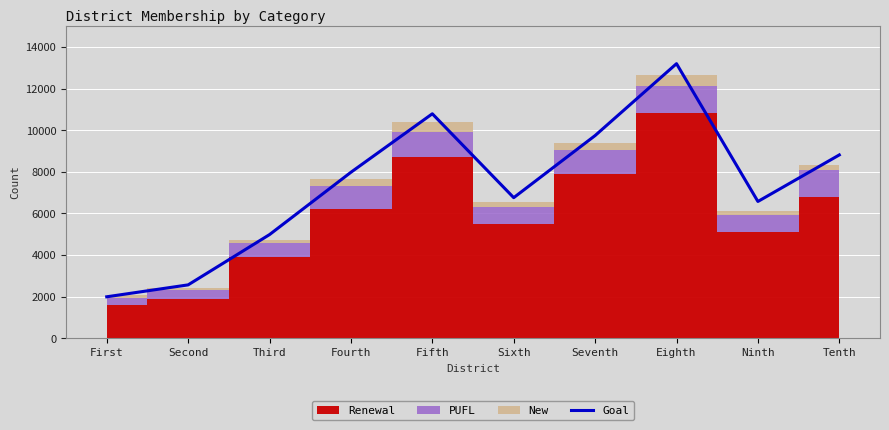

What is the change in value from Third to Ninth?

+1593